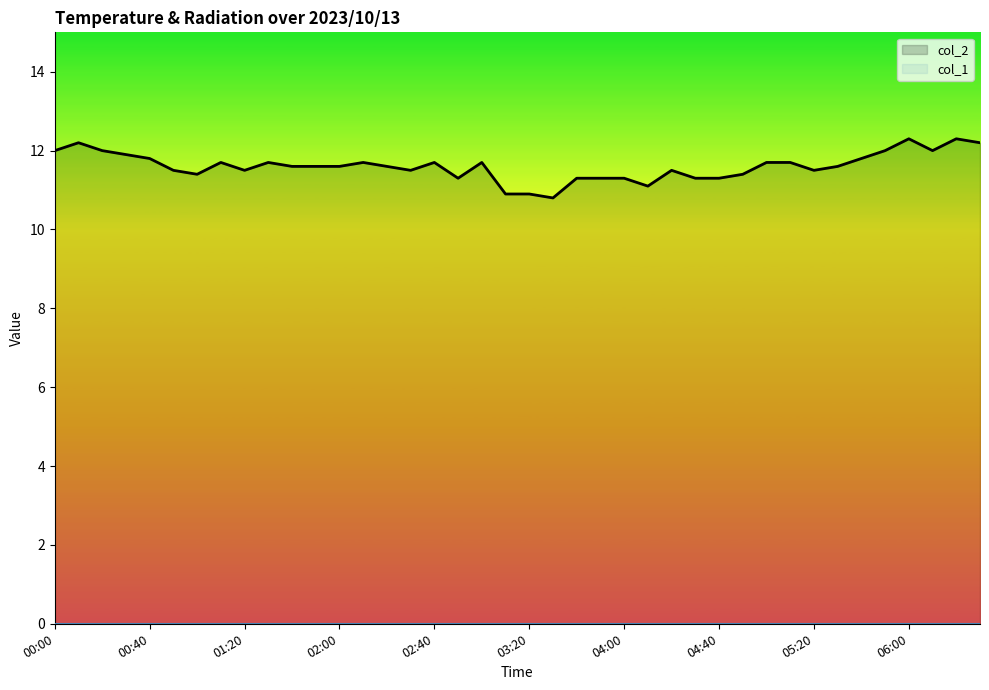

What is the minimum value for col_2?

10.8